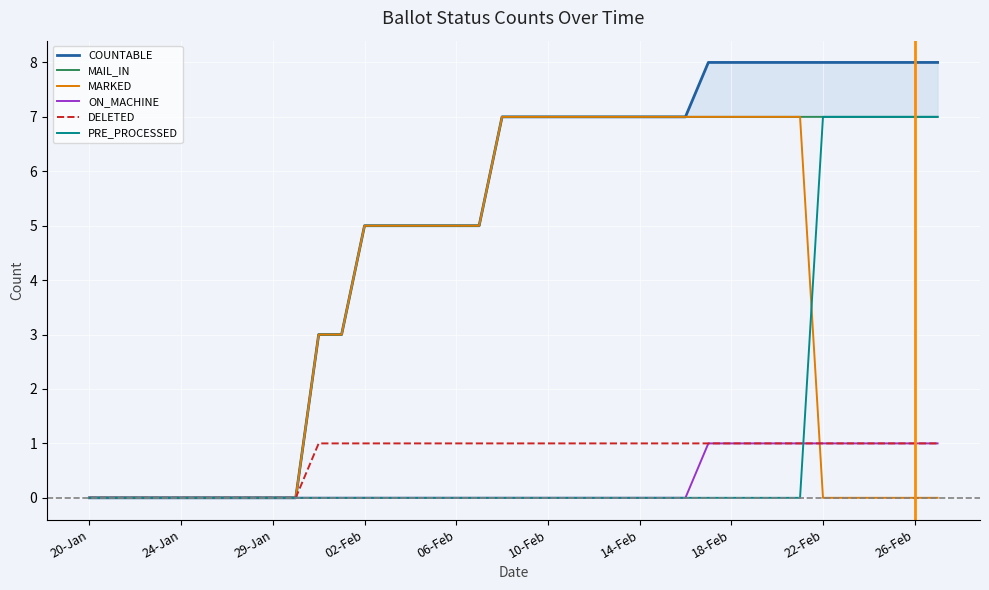

Which category has the lowest value across all series?

20-Jan